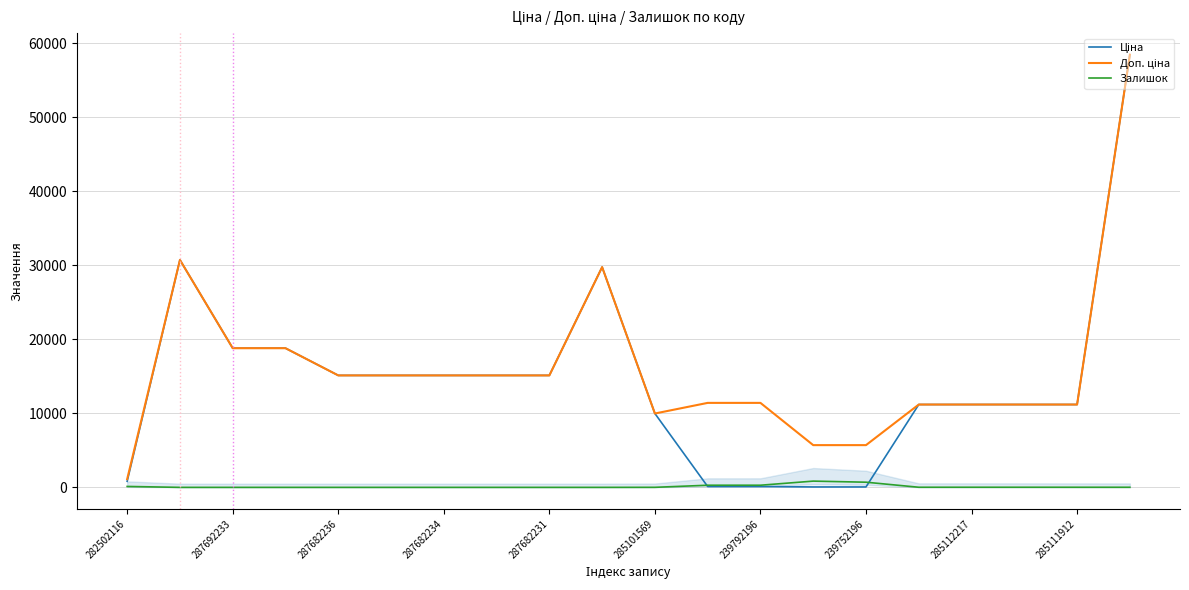

What is the maximum value shown in the chart?

58426.5